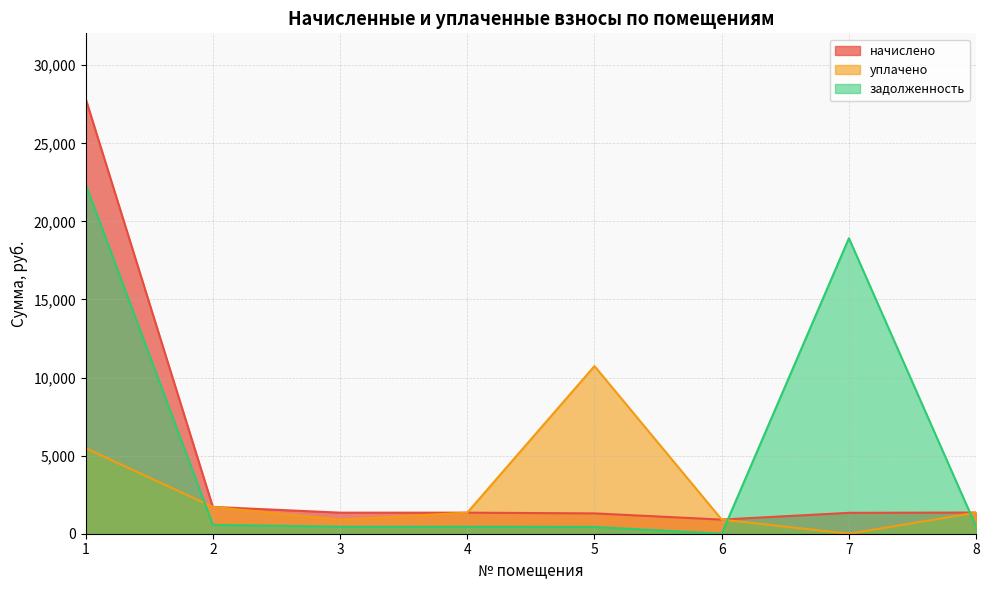

Count the number of categories in the chart.

8